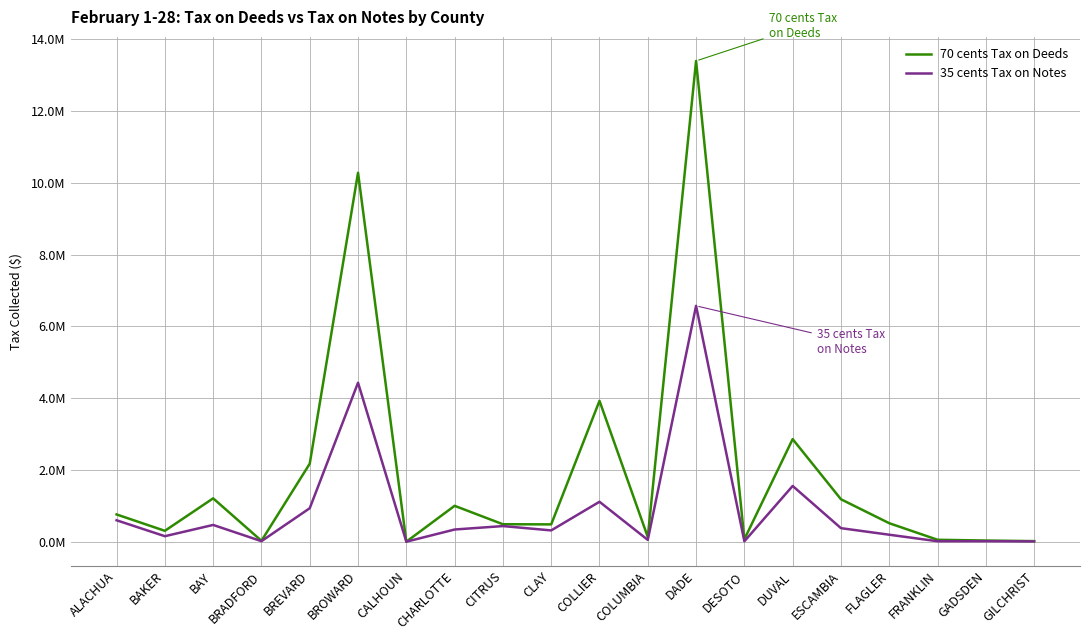

What is the value of the 70 cents Tax on Deeds point at the 5th from the left?

2176554.8